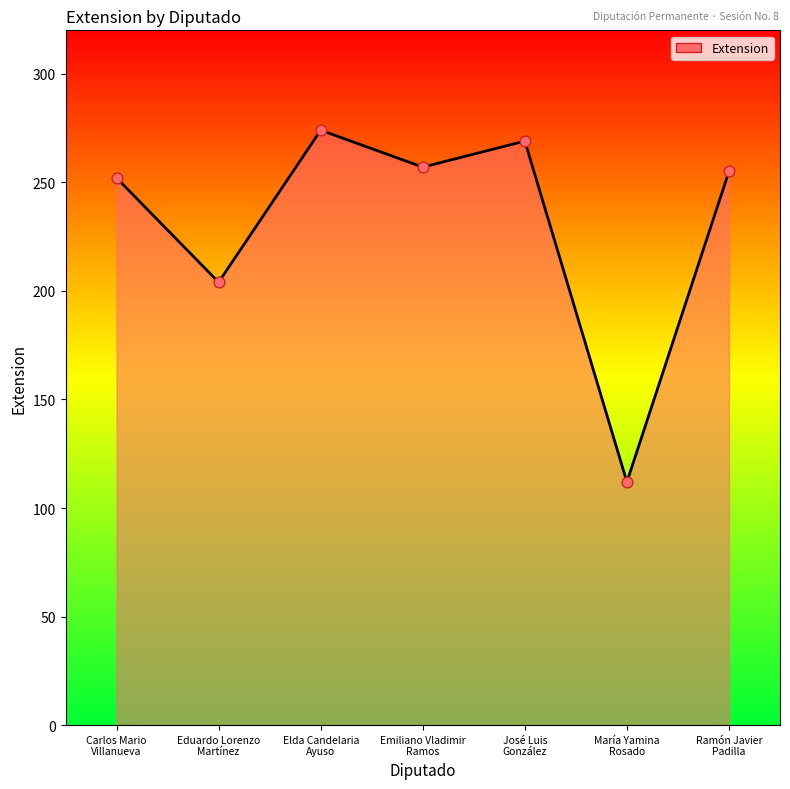

What is the ratio of the value at Emiliano Vladimir
Ramos to the value at María Yamina
Rosado?

2.3